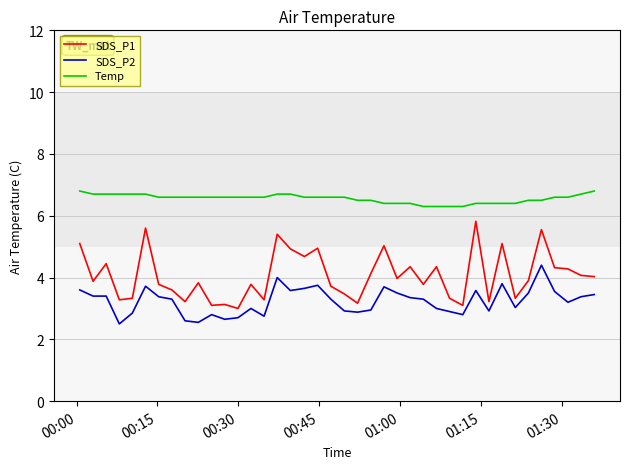

What is the difference between the maximum and minimum values in the SDS_P1 series?

2.8